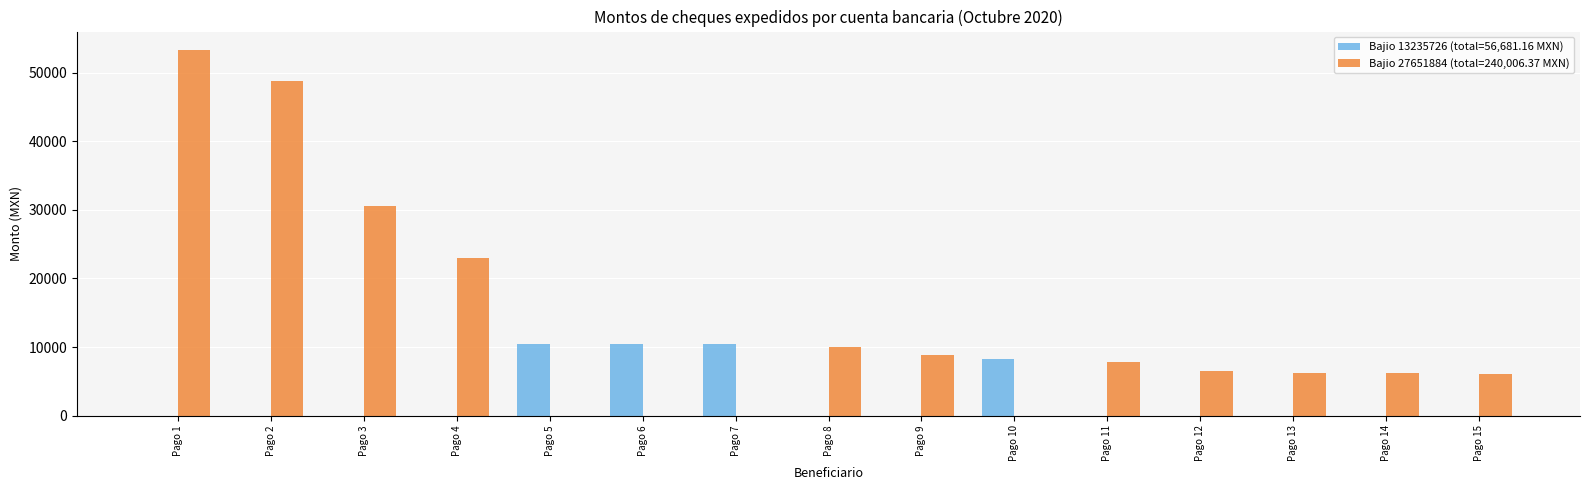

At which category does the chart reach its peak across all series?

Pago 1